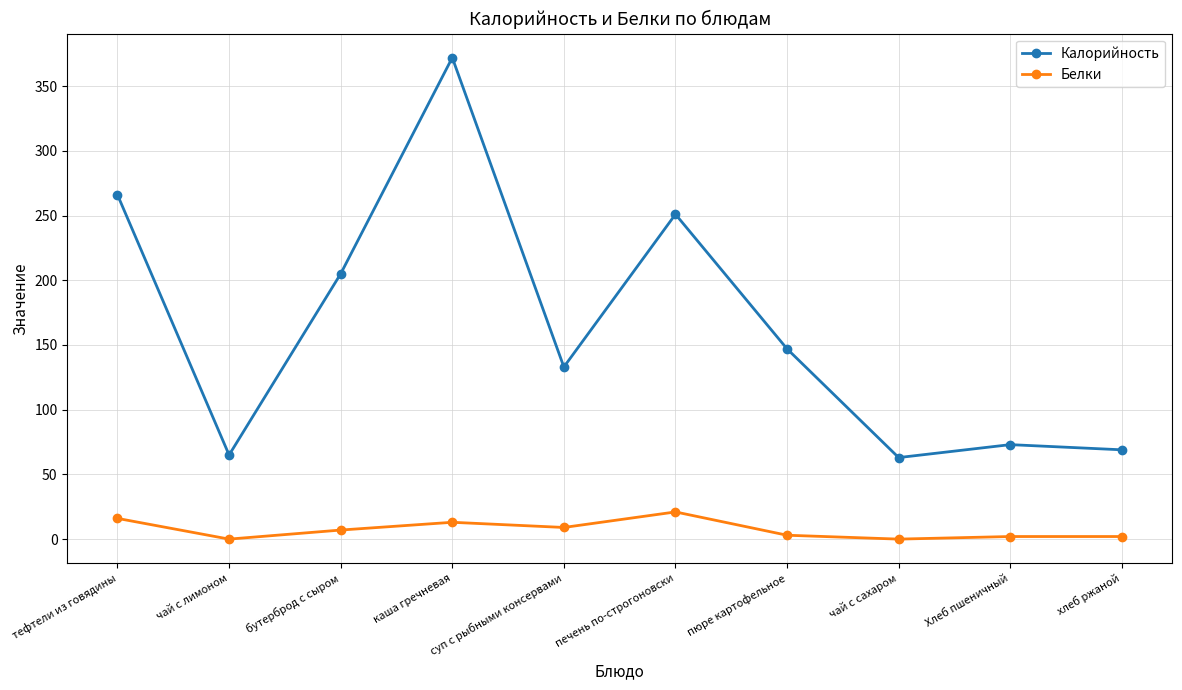

Where is the first local maximum for Калорийность?

каша гречневая